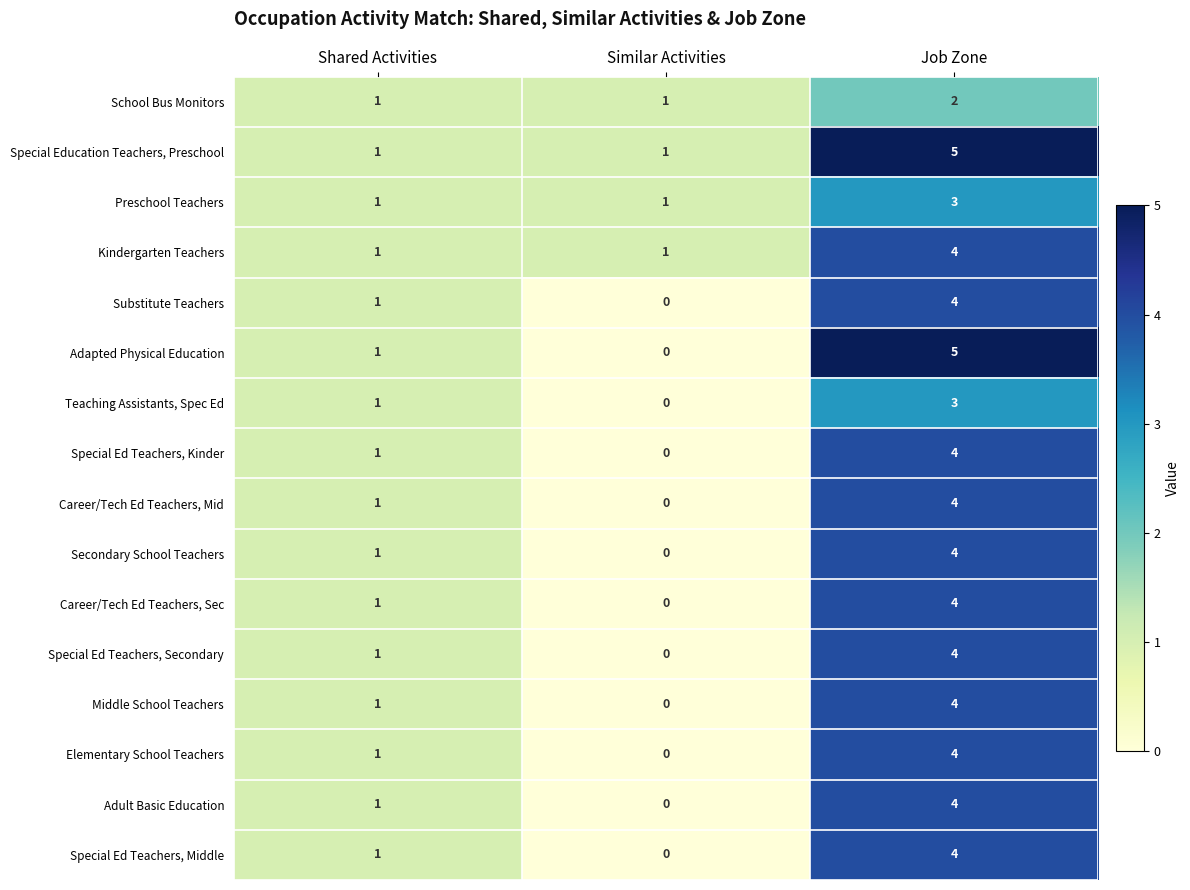

Which series has the widest spread of values?

Adapted Physical Education